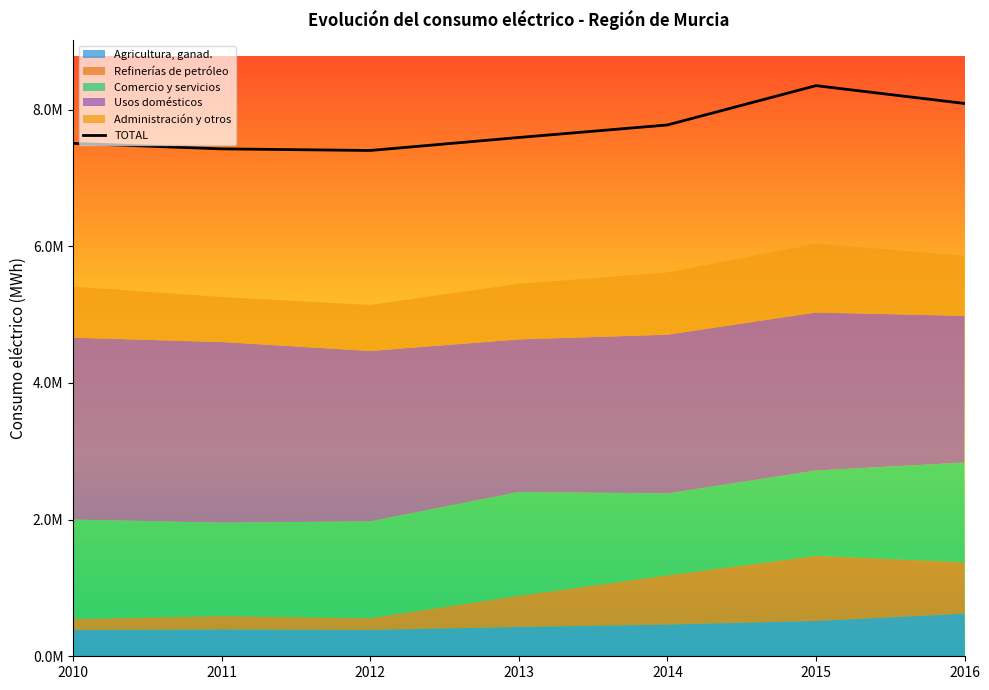

What is the total value across all series at 2011?

12682089.0